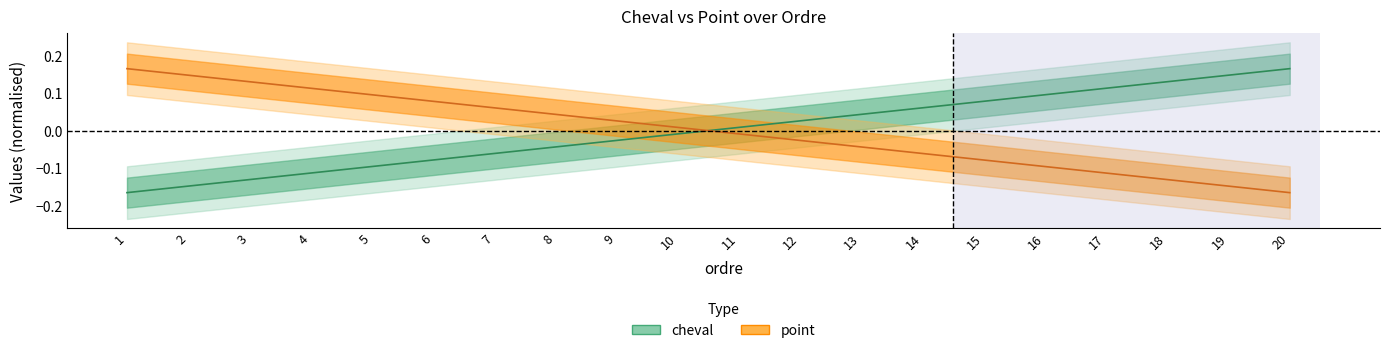

Reading left to right, extract all data points from this chart.

cheval: 1=-0.2	2=-0.1	3=-0.1	4=-0.1	5=-0.1	6=-0.1	7=-0.1	8=-0.0	9=-0.0	10=-0.0	11=0.0	12=0.0	13=0.0	14=0.1	15=0.1	16=0.1	17=0.1	18=0.1	19=0.1	20=0.2
point: 1=0.2	2=0.1	3=0.1	4=0.1	5=0.1	6=0.1	7=0.1	8=0.0	9=0.0	10=0.0	11=-0.0	12=-0.0	13=-0.0	14=-0.1	15=-0.1	16=-0.1	17=-0.1	18=-0.1	19=-0.1	20=-0.2